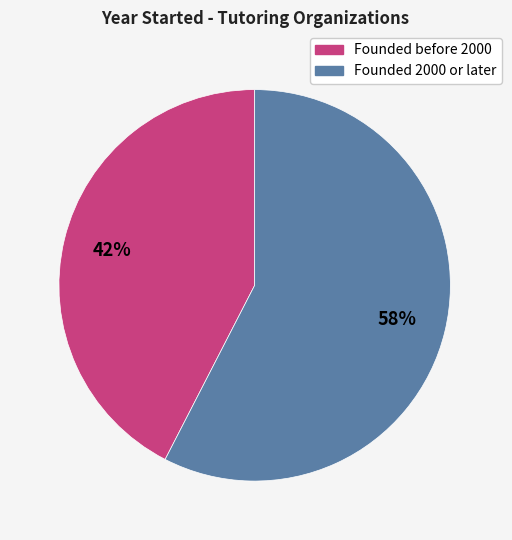

To the nearest percent, what portion does Founded before 2000 represent?

42%